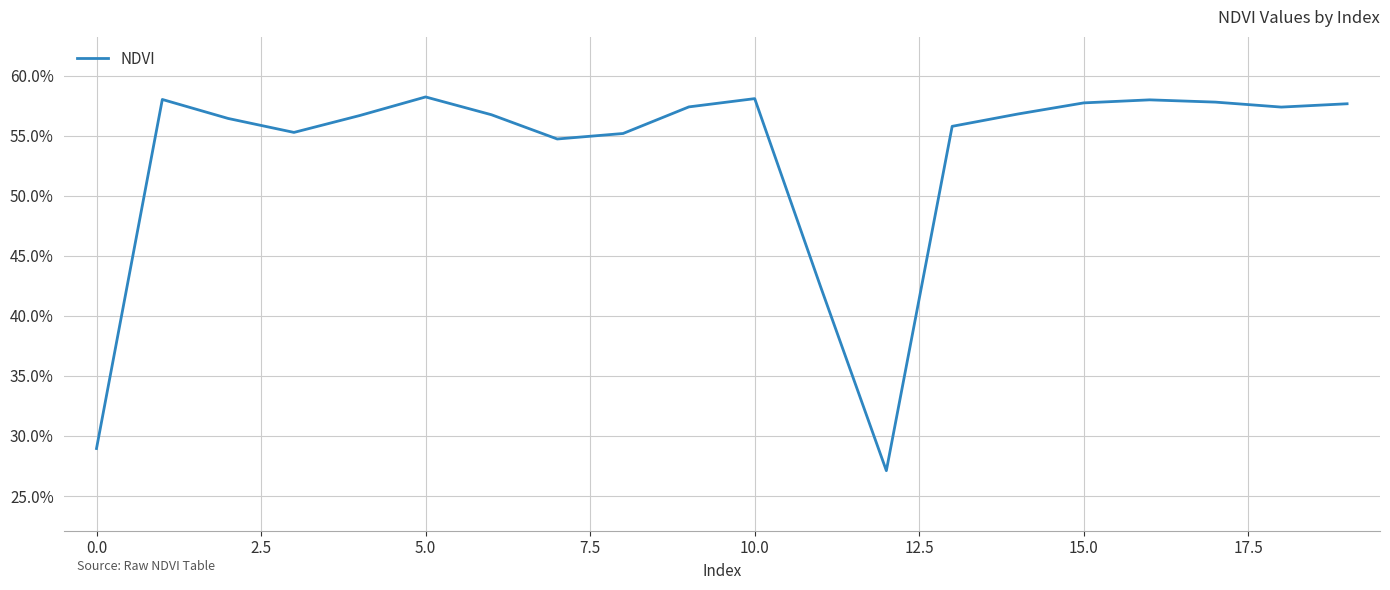

What is the label of the 20th point from the left?

19